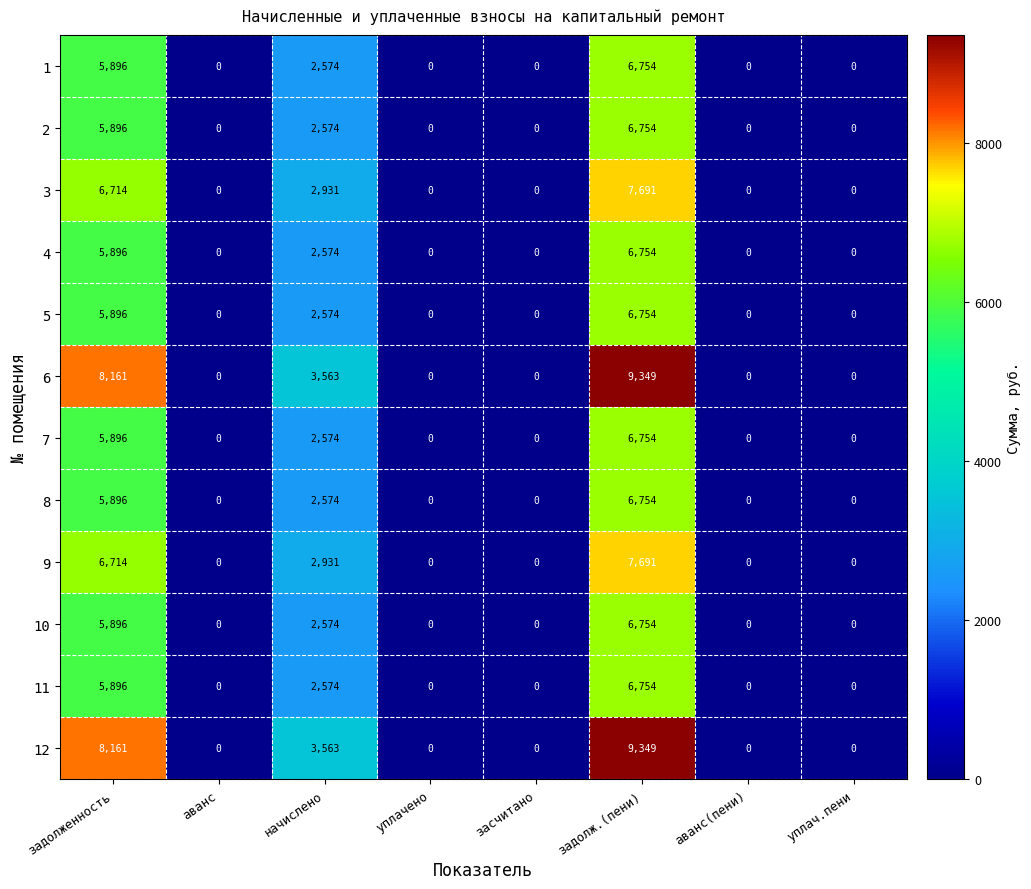

True or false: 3 has a value of 11966 at задолженность.

False